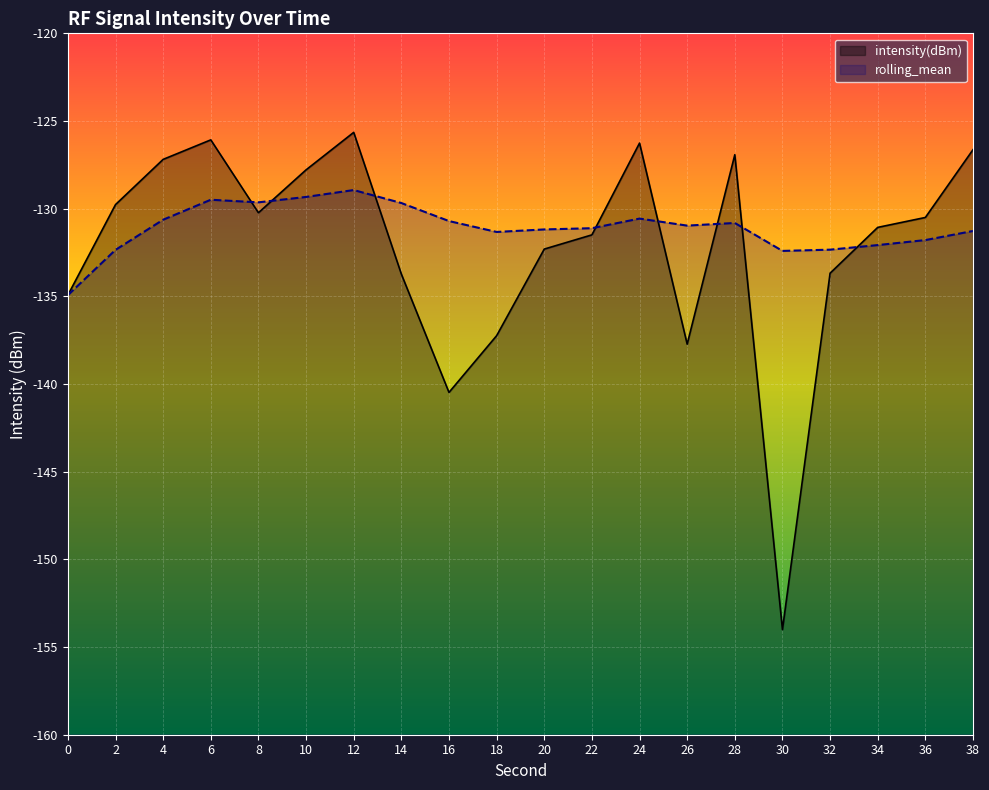

List the series in order of their overall mean, lowest first.

intensity(dBm), rolling_mean